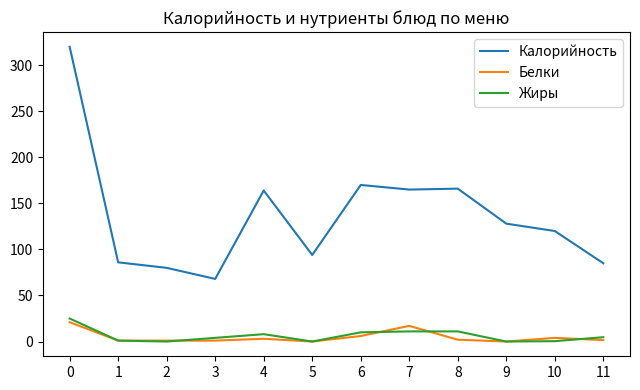

True or false: Белки and Калорийность intersect in this chart.

False